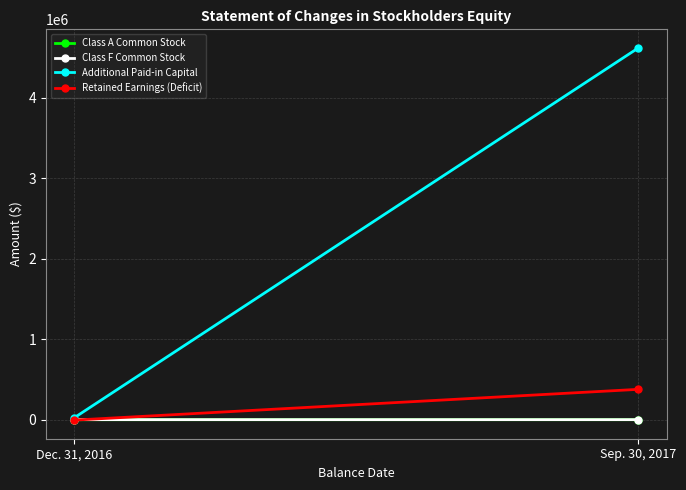

Reading right to left, extract all data points from this chart.

Class A Common Stock: Sep. 30, 2017=137	Dec. 31, 2016=0
Class F Common Stock: Sep. 30, 2017=813	Dec. 31, 2016=863
Additional Paid-in Capital: Sep. 30, 2017=4621481	Dec. 31, 2016=24137
Retained Earnings (Deficit): Sep. 30, 2017=377570	Dec. 31, 2016=-5000